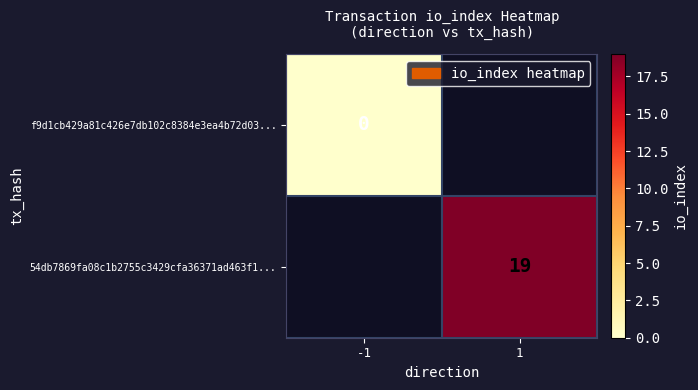

Which category has the lowest value across all series?

-1